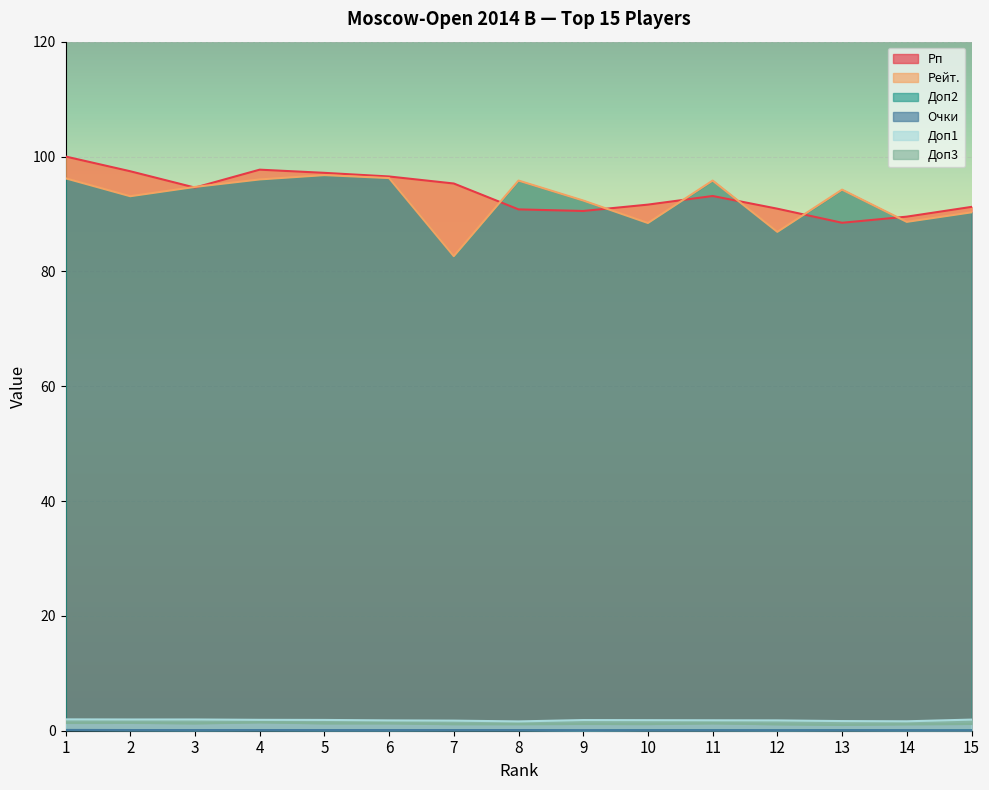

What is the average value of the Рп series?

93.7